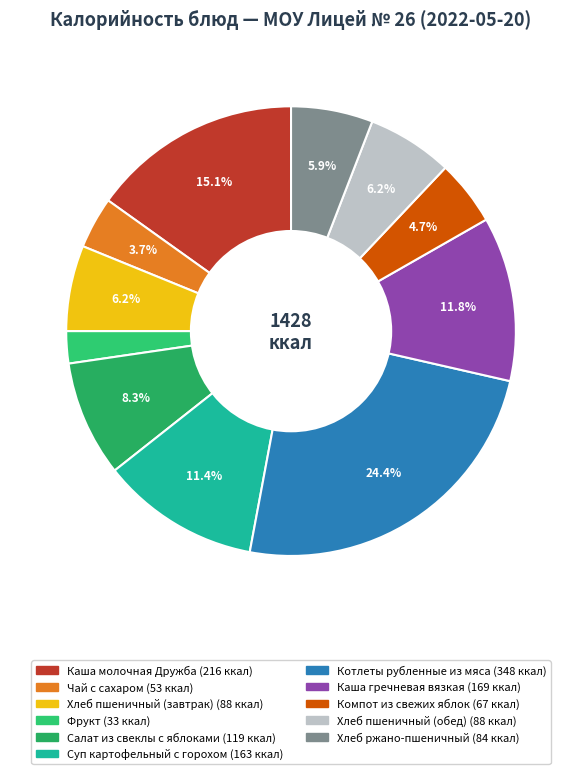

To the nearest percent, what is the difference between the largest and smallest slice percentages?

22%